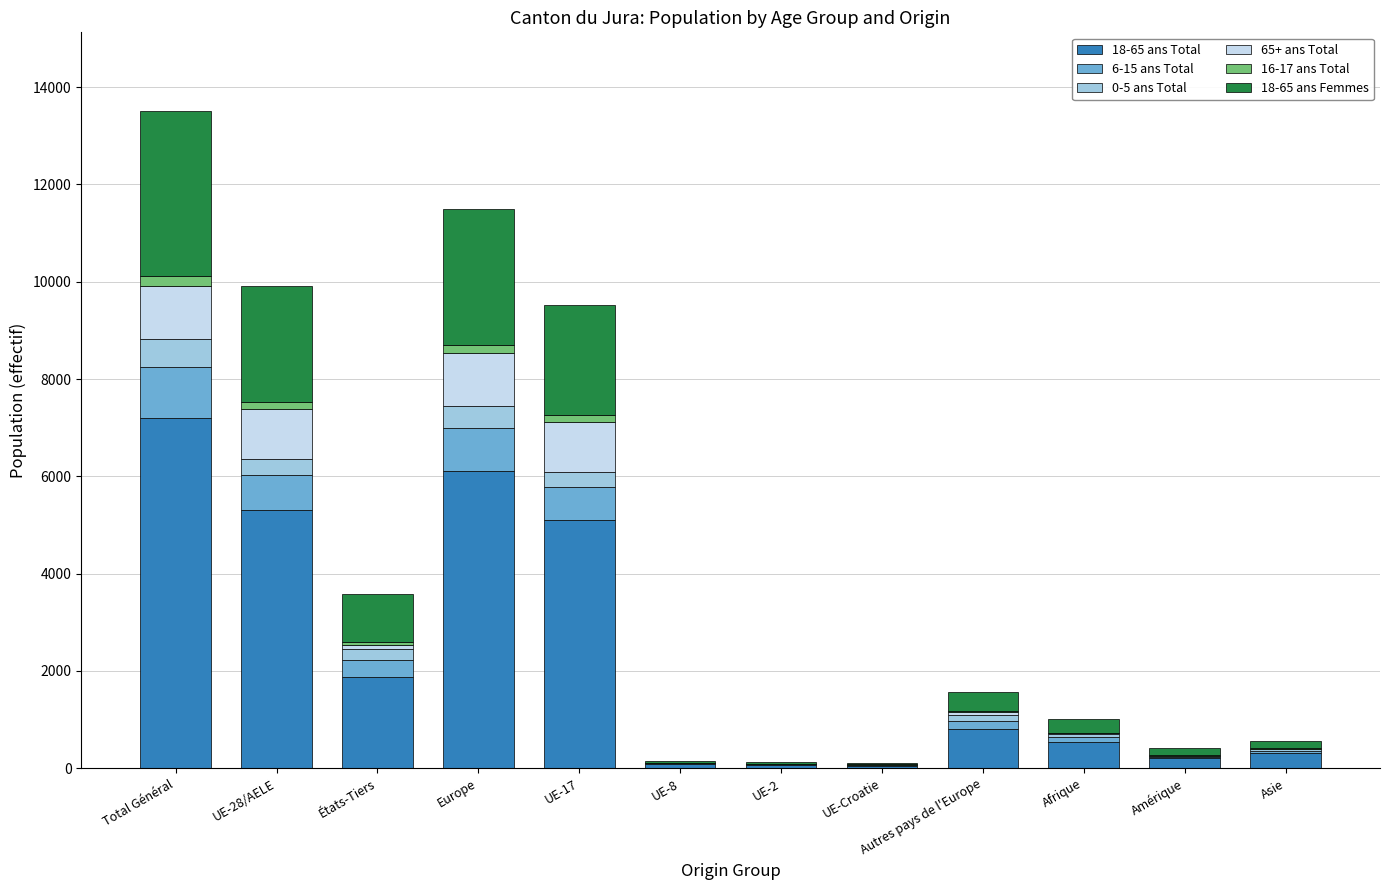

True or false: 18-65 ans Total has a value of 535 at Afrique.

True